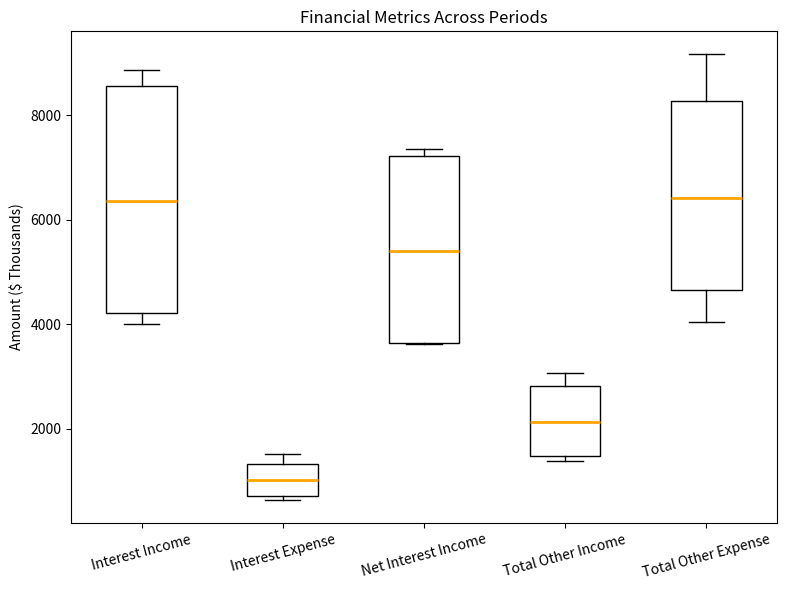

Reading left to right, read every box against the y-axis: the position of its median line, the range the box covers, and the ends of its whiskers. The values are not printed on the chart, so give them approximately, as read against the axis.

Interest Income: median 6400, box 4200 to 8600, whiskers 4000 to 8800
Interest Expense: median 1000, box 800 to 1400, whiskers 600 to 1600
Net Interest Income: median 5400, box 3600 to 7200, whiskers 3600 to 7400
Total Other Income: median 2200, box 1400 to 2800, whiskers 1400 (just below the box's lower edge) to 3000
Total Other Expense: median 6400, box 4600 to 8200, whiskers 4000 to 9200